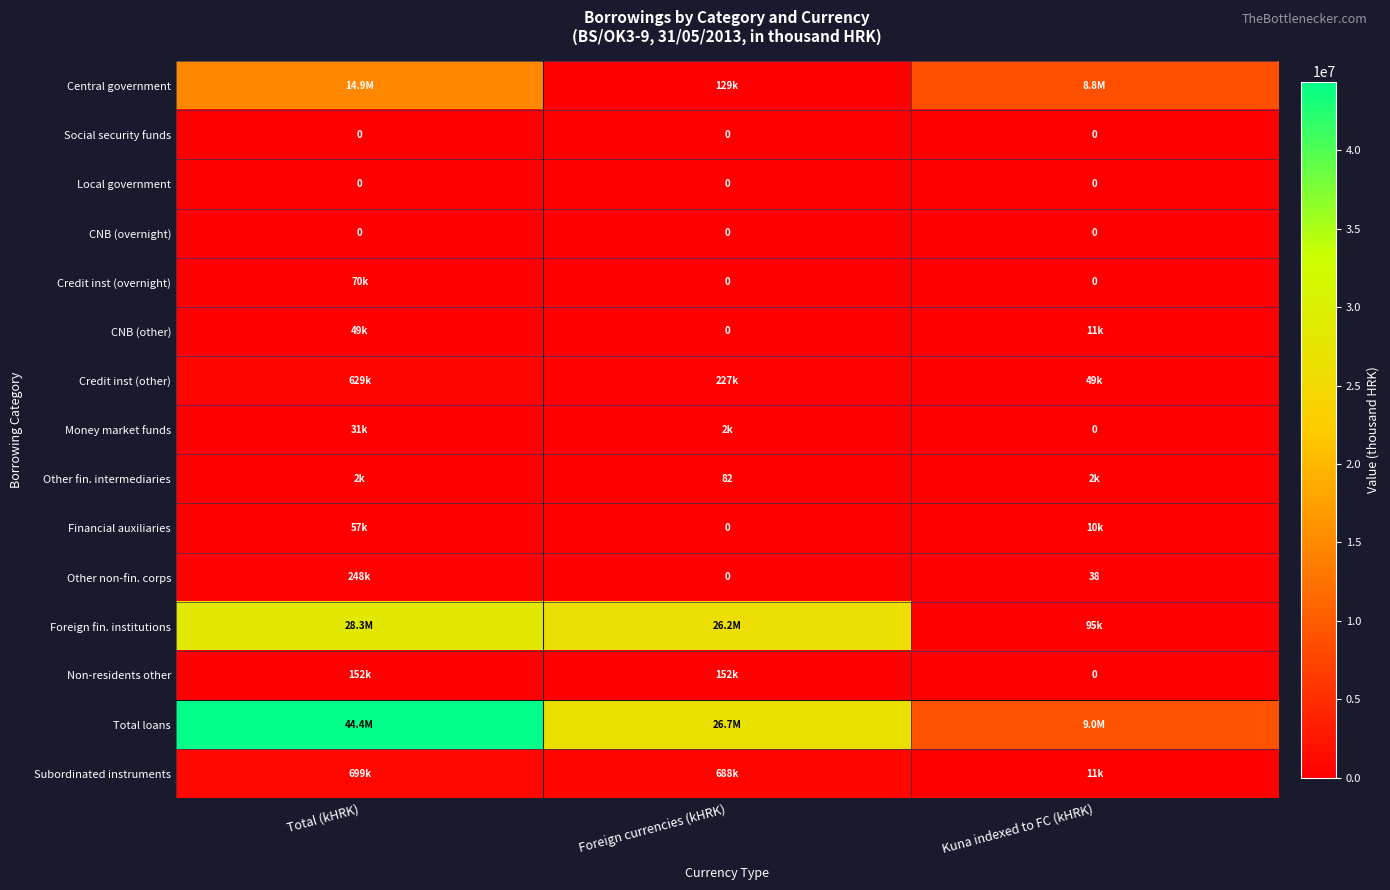

True or false: Social security funds has a value of 0 at Foreign currencies (kHRK).

True